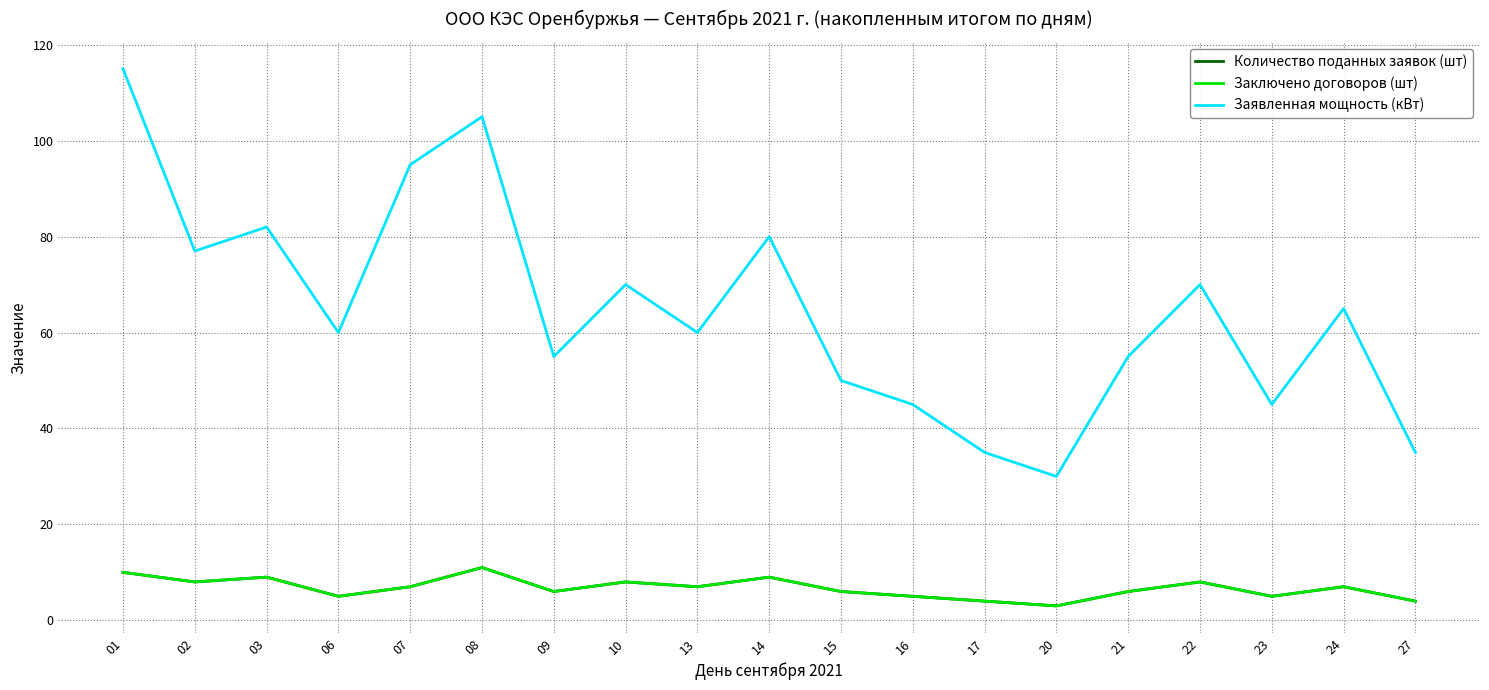

True or false: Количество поданных заявок (шт) and Заключено договоров (шт) intersect in this chart.

False